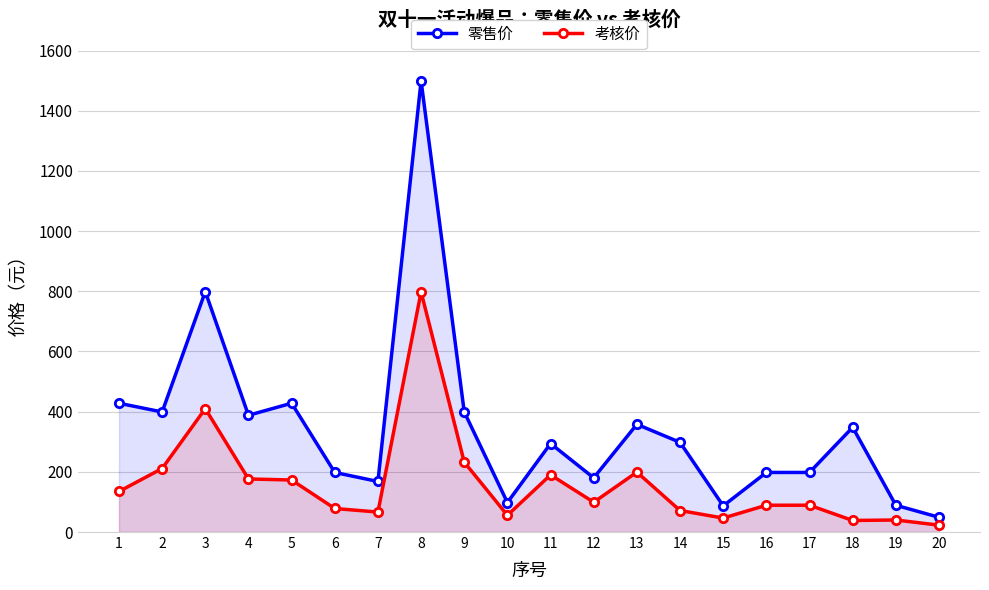

What is the value of the 零售价 point at the 5th from the left?

428.0